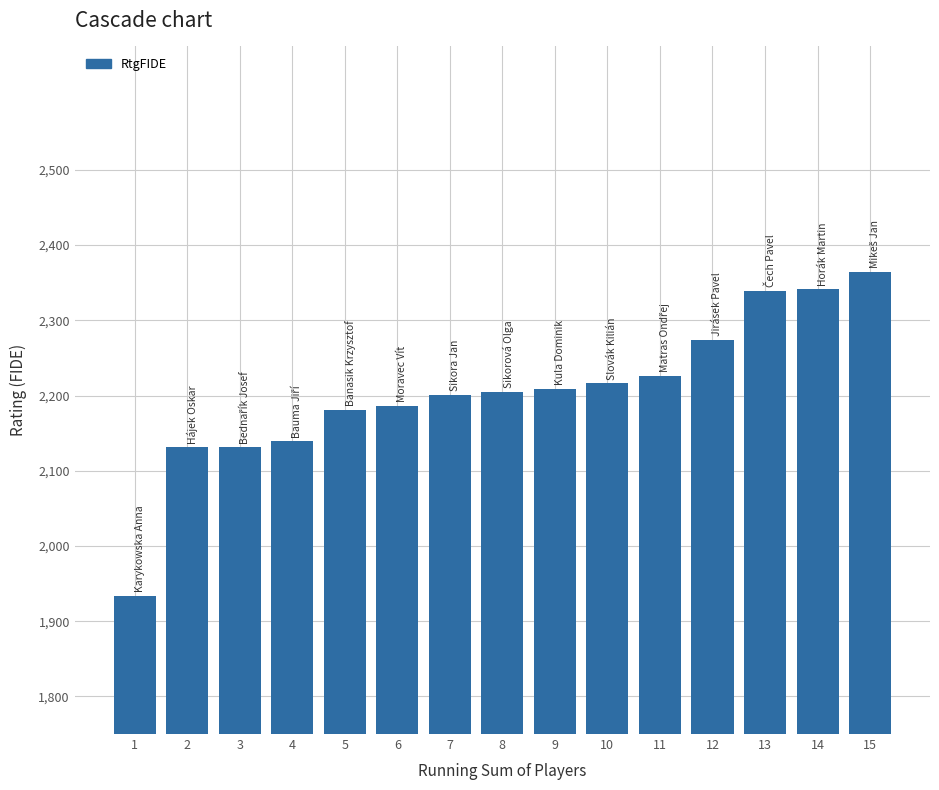

At which category does the chart reach its minimum across all series?

1